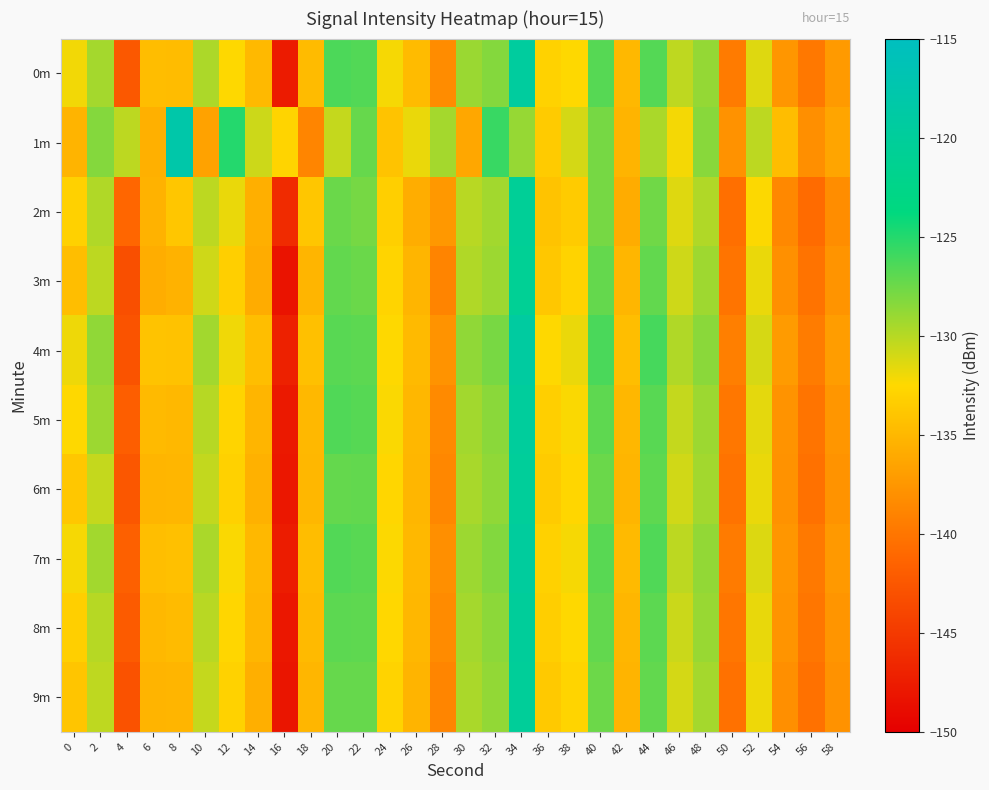

Which category has the lowest value across all series?

16